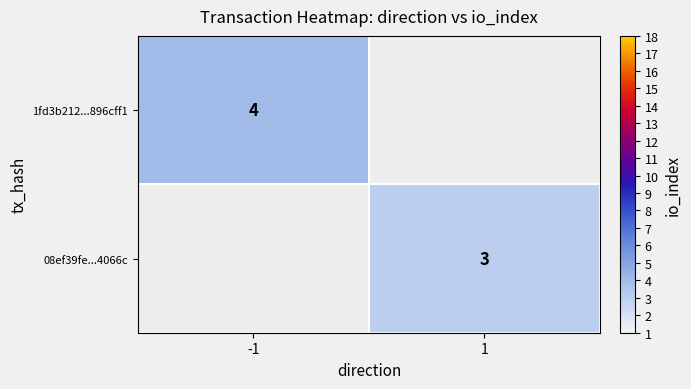

True or false: 08ef39fe...4066c has a value of 1 at 1.

False